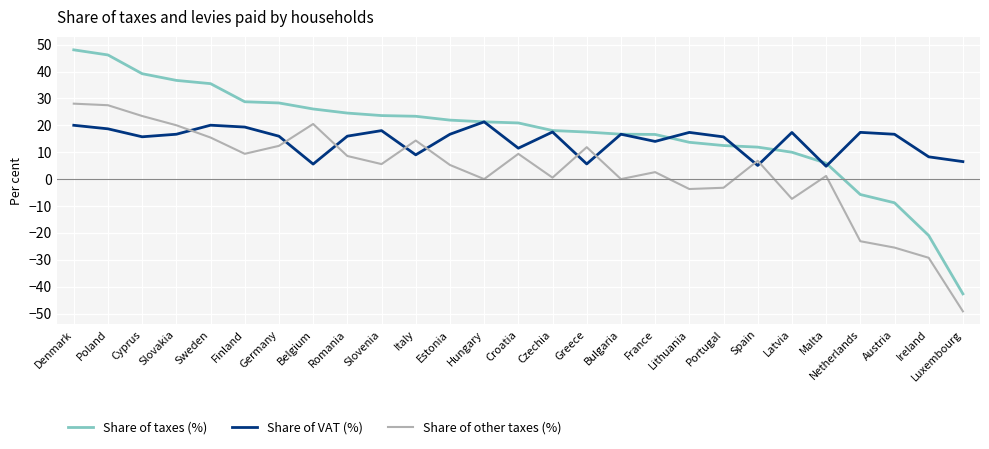

Which series has the widest spread of values?

Share of taxes (%)